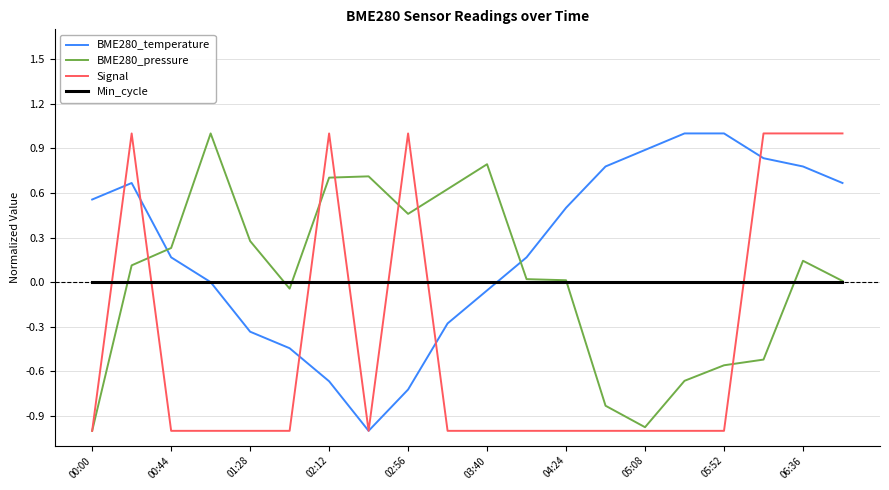

What is the maximum value shown in the chart?

1.0